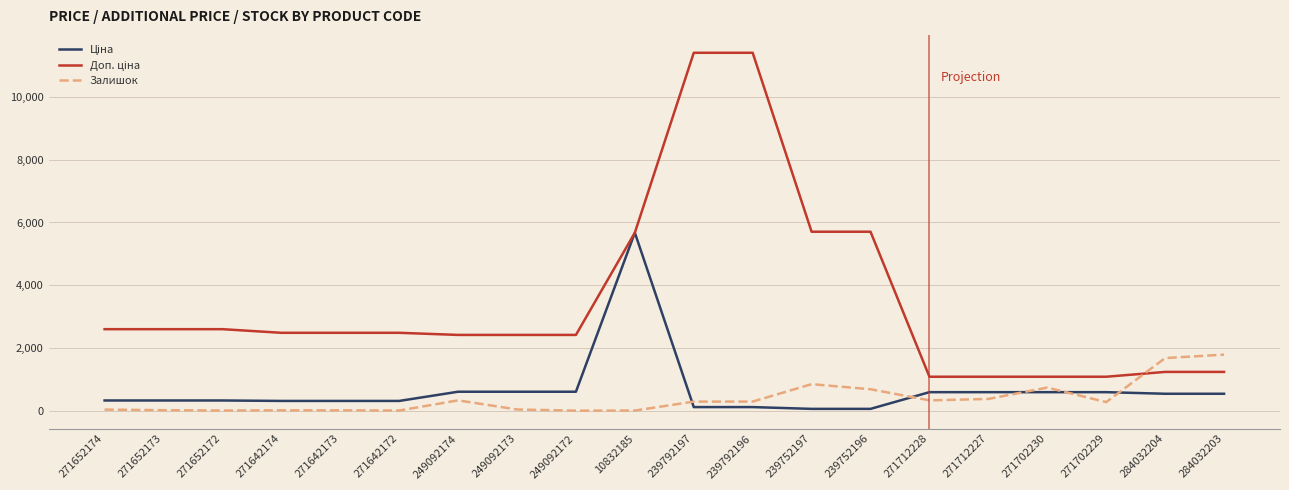

What is the spread (max minus min) of values at 249092174?

2086.8